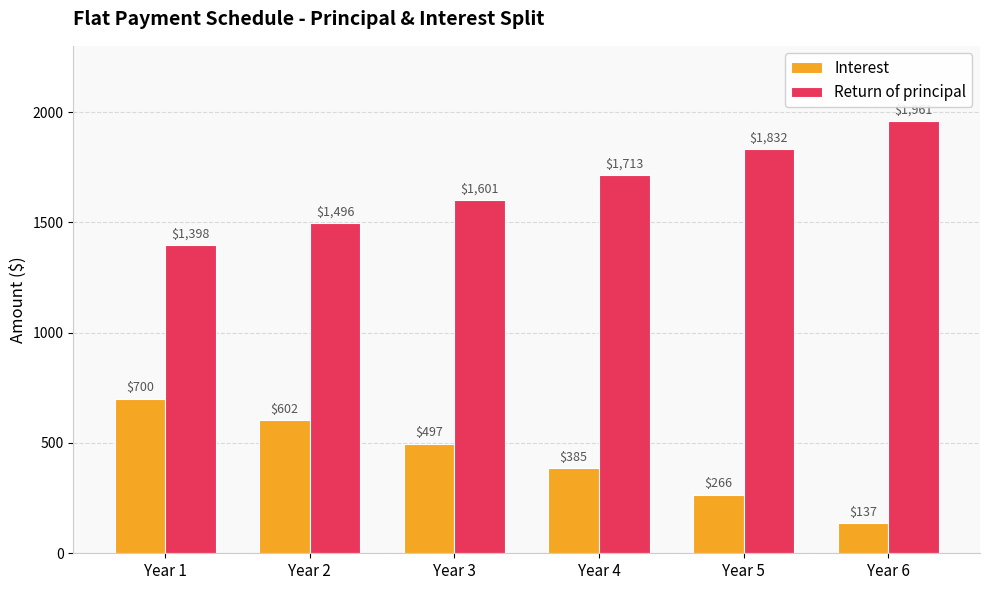

Rank the series by their average value, from lowest to highest.

Interest, Return of principal